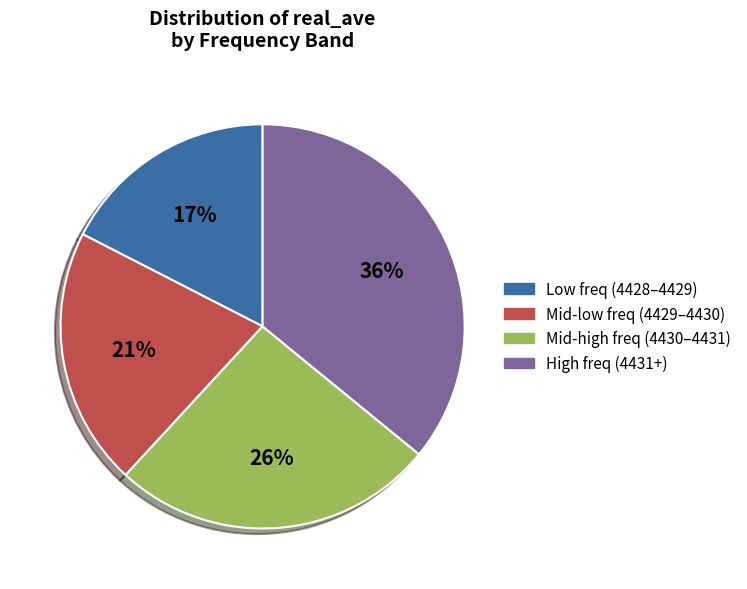

Is there any slice that represents more than half of the pie?

No